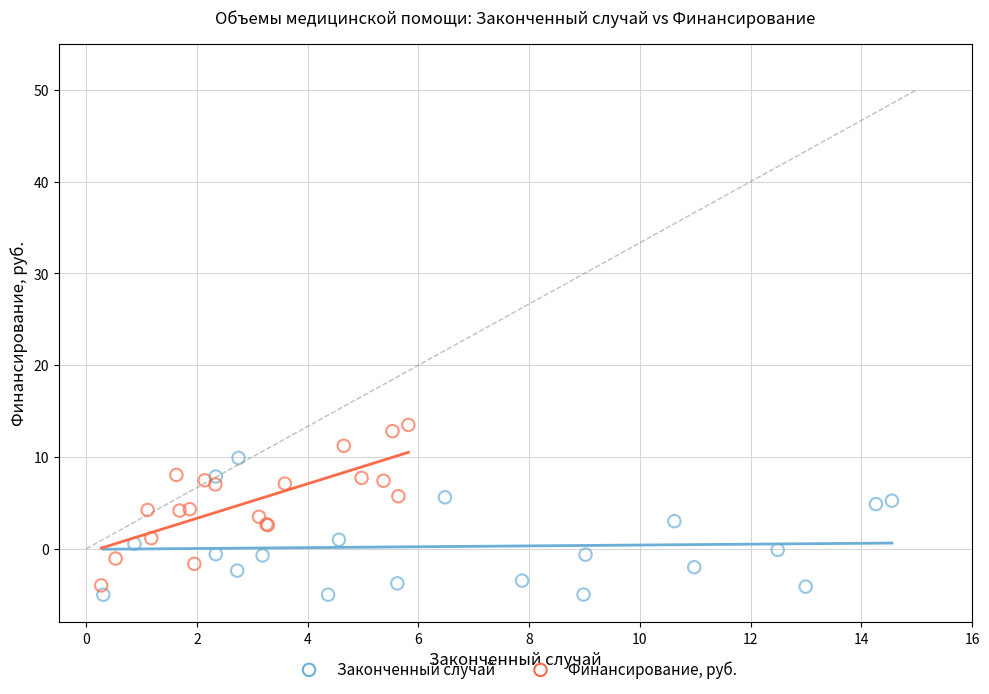

Which series reaches the maximum Y coordinate?

Финансирование, руб.